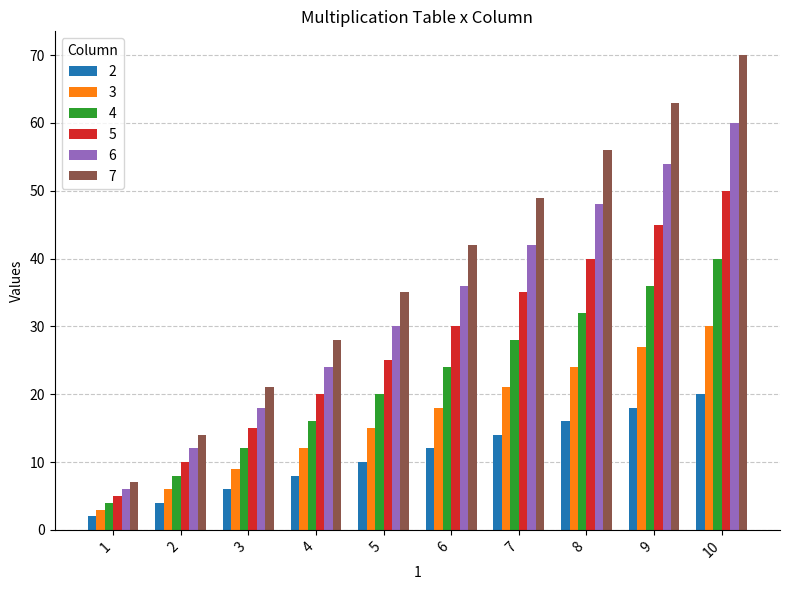

Reading left to right, transcribe all the data shown in this chart.

2: 2	4	6	8	10	12	14	16	18	20
3: 3	6	9	12	15	18	21	24	27	30
4: 4	8	12	16	20	24	28	32	36	40
5: 5	10	15	20	25	30	35	40	45	50
6: 6	12	18	24	30	36	42	48	54	60
7: 7	14	21	28	35	42	49	56	63	70